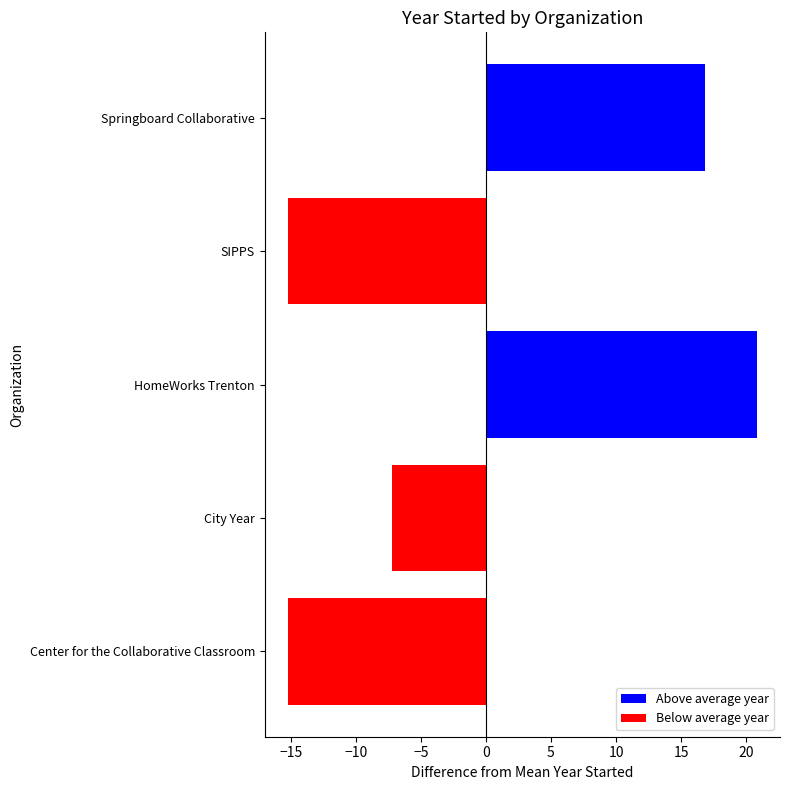

Reading top to bottom, what are all the values shown in this chart?

16.8	-15.2	20.8	-7.2	-15.2